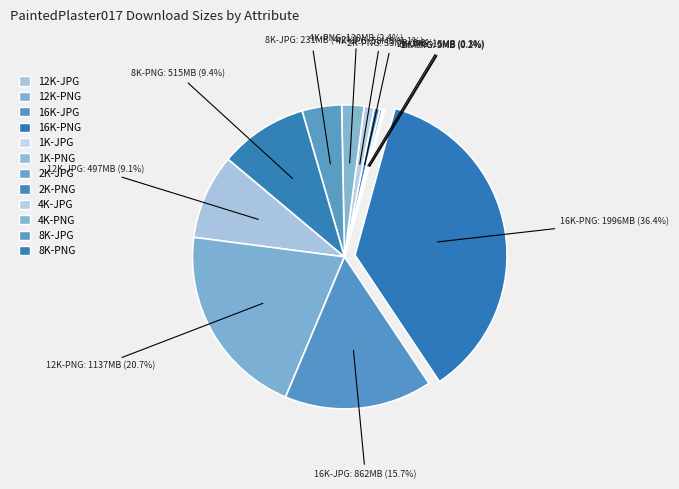

To the nearest percent, what is the average slice percentage?

8%